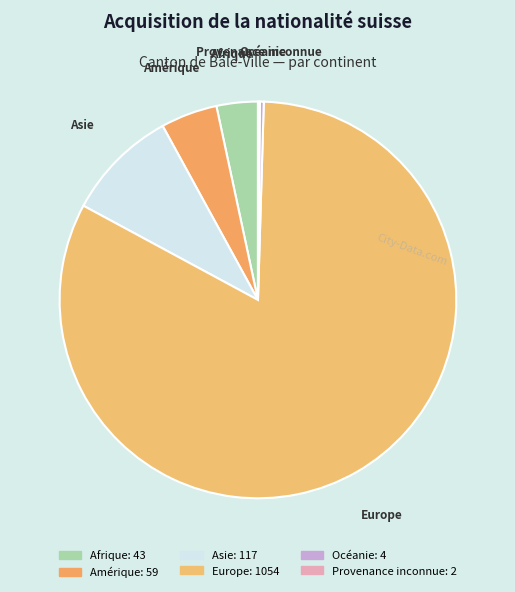

Which category accounts for the majority?

Europe